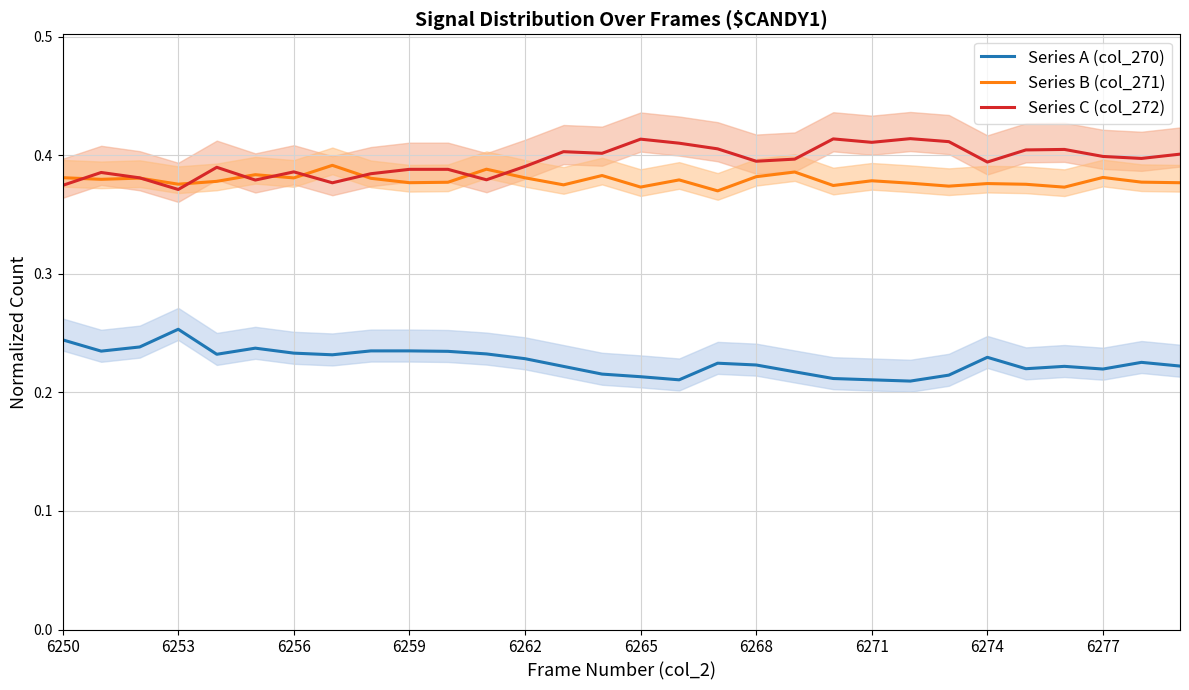

What is the value of the Series C (col_272) point at the 13th from the left?

0.4